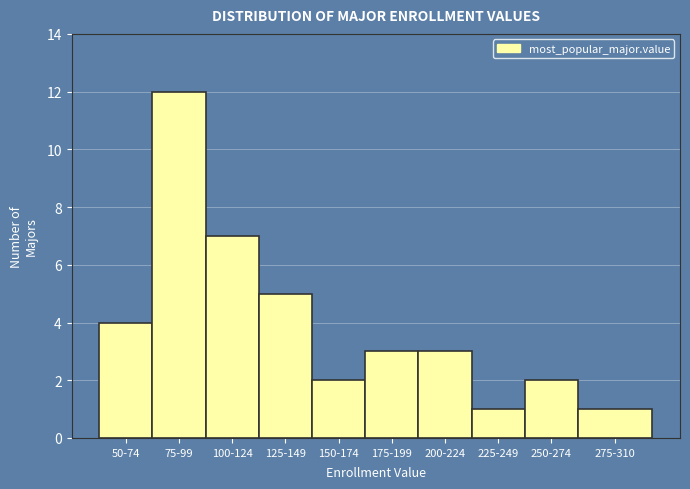

Reading right to left, extract all data points from this chart.

275-310=1	250-274=2	225-249=1	200-224=3	175-199=3	150-174=2	125-149=5	100-124=7	75-99=12	50-74=4